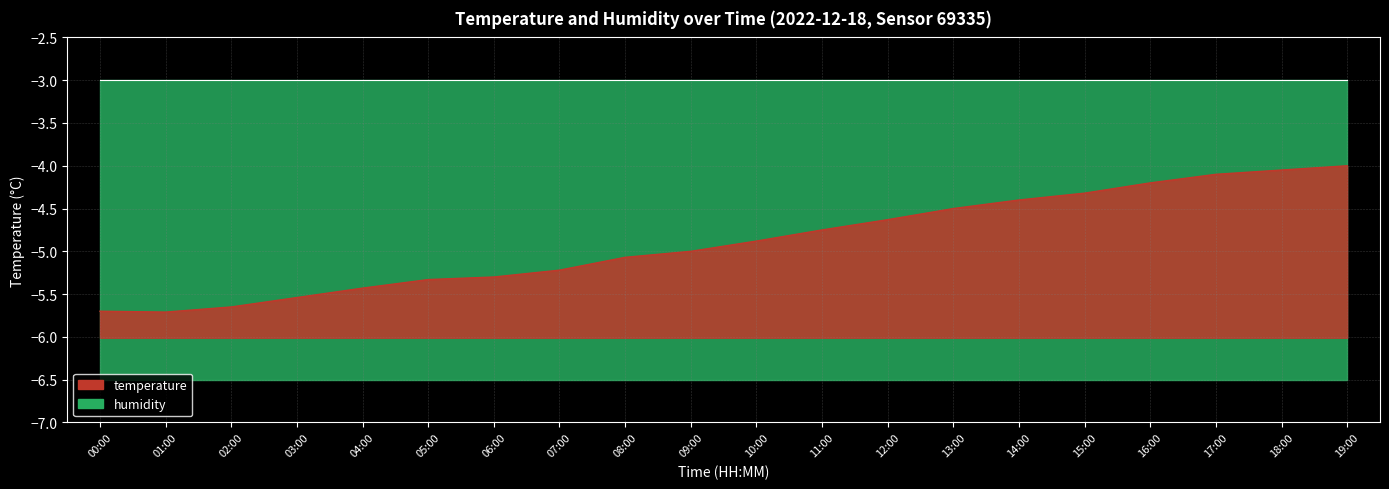

Reading left to right, list all the values displayed in this chart.

00:00=-5.7	01:00=-5.7	02:00=-5.7	03:00=-5.5	04:00=-5.4	05:00=-5.3	06:00=-5.3	07:00=-5.2	08:00=-5.1	09:00=-5.0	10:00=-4.9	11:00=-4.8	12:00=-4.6	13:00=-4.5	14:00=-4.4	15:00=-4.3	16:00=-4.2	17:00=-4.1	18:00=-4.0	19:00=-4.0